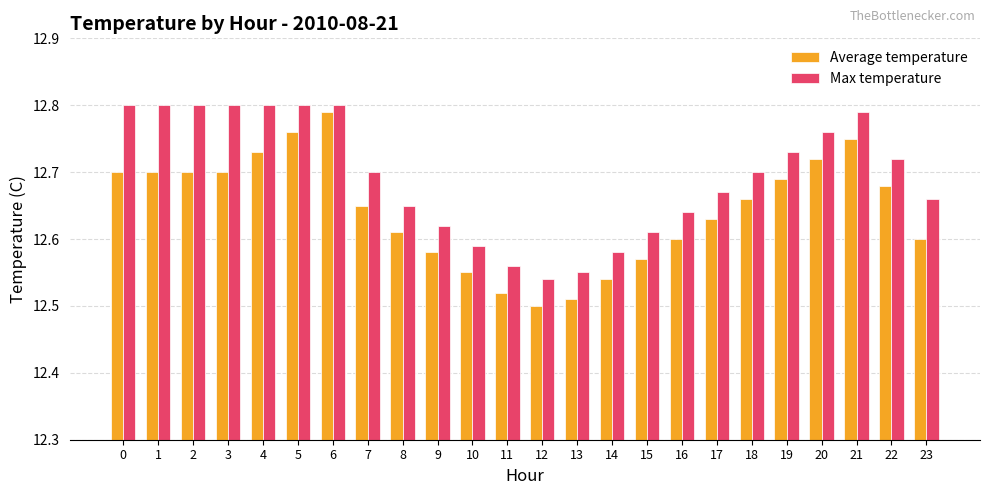

What is the difference between the maximum and minimum values in the Average temperature series?

0.3